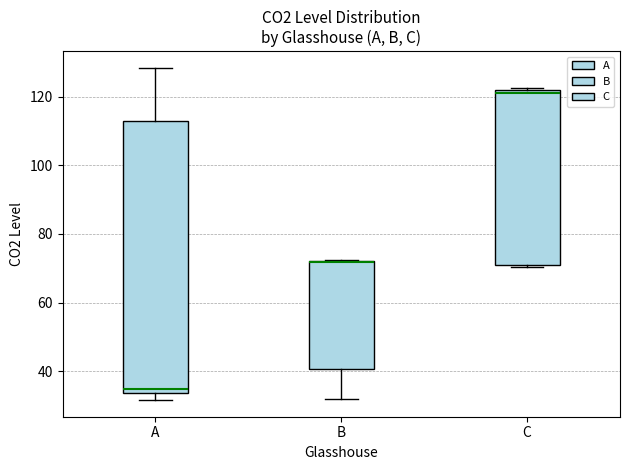

Which box is the tallest, from its lower edge to its upper edge?

A